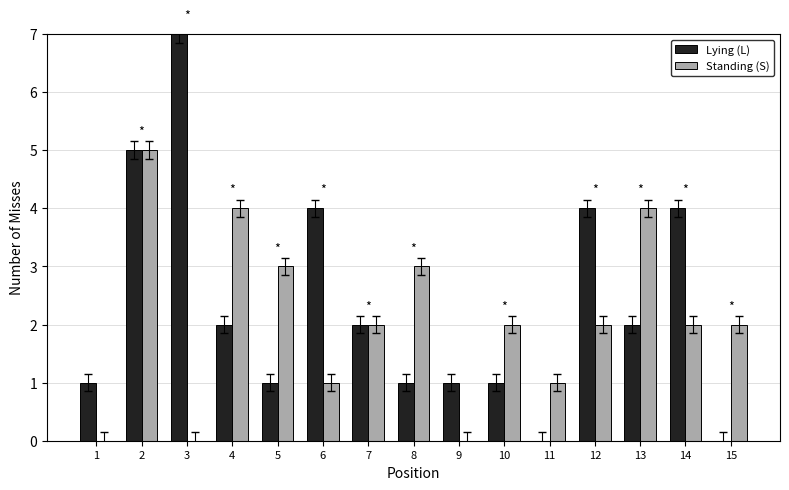

The Lying (L) series shows 1 at 5. True or false?

True